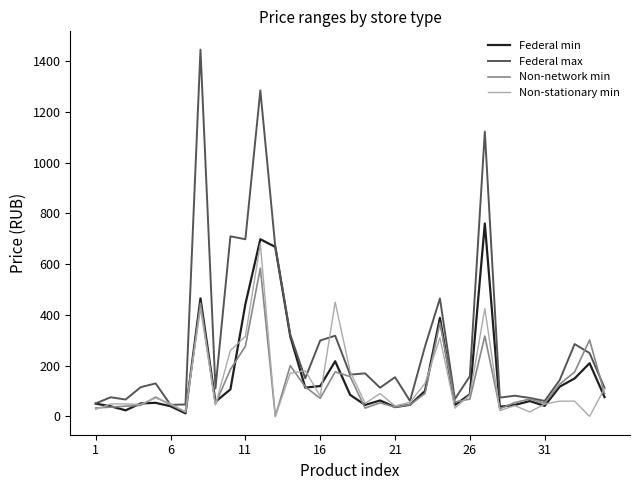

What is the greatest value displayed?

1445.0